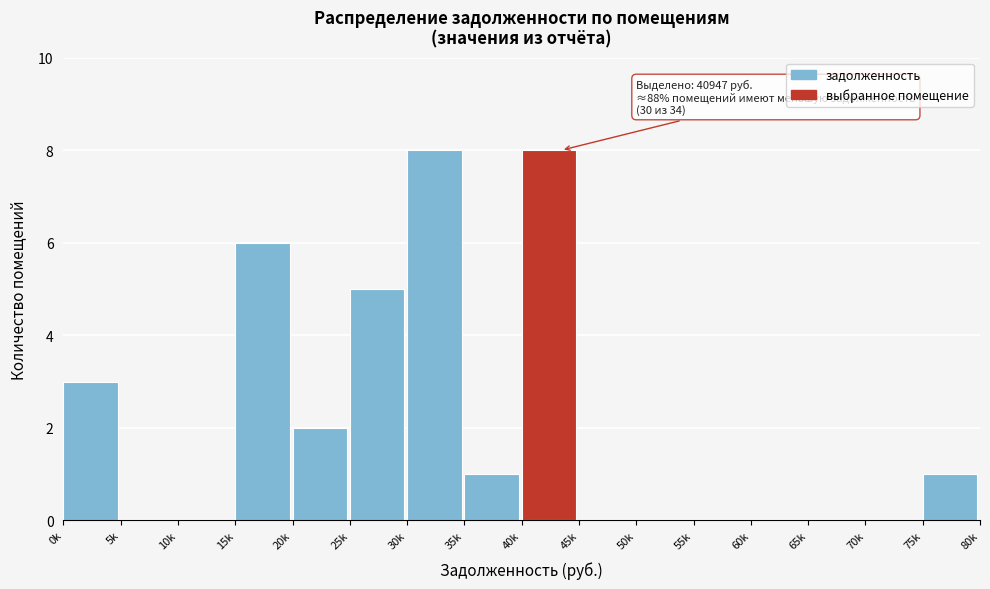

Reading right to left, extract all data points from this chart.

75k=1	70k=0	65k=0	60k=0	55k=0	50k=0	45k=0	40k=8	35k=1	30k=8	25k=5	20k=2	15k=6	10k=0	5k=0	0k=3